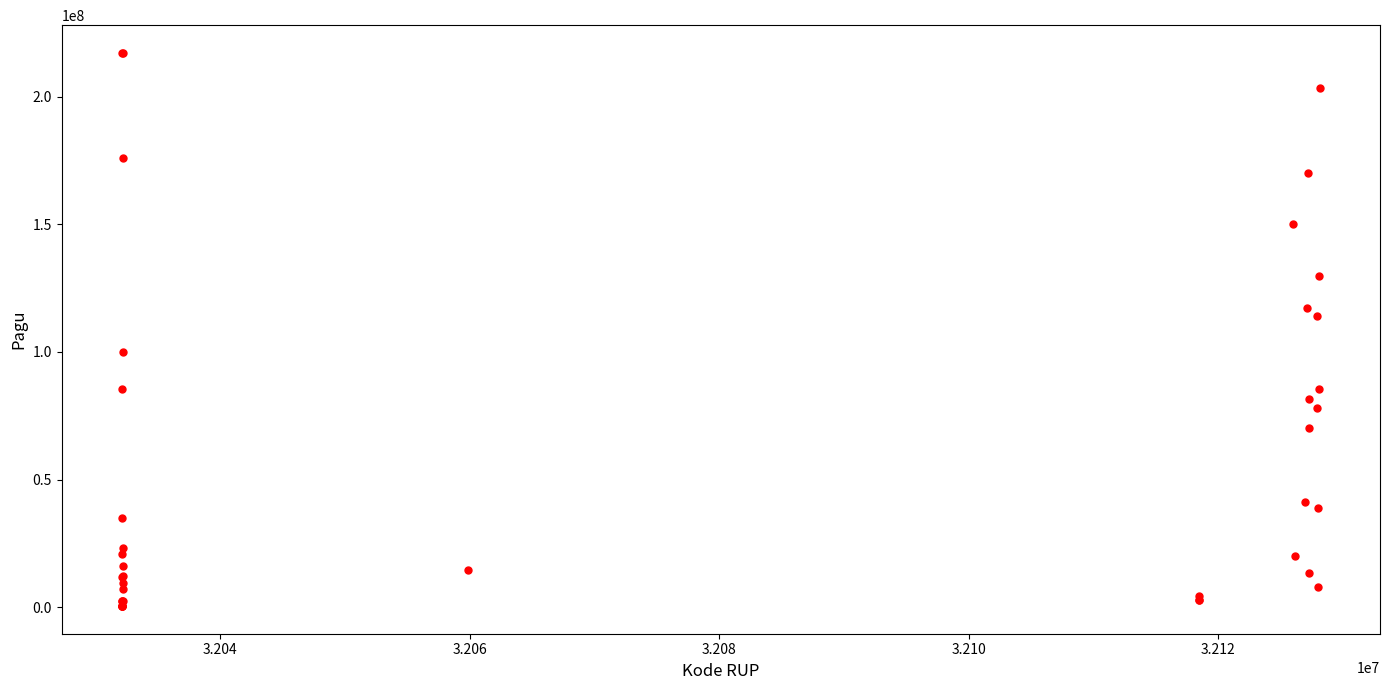

What Y value in the scatter plot is closest to 108830000?

114296000